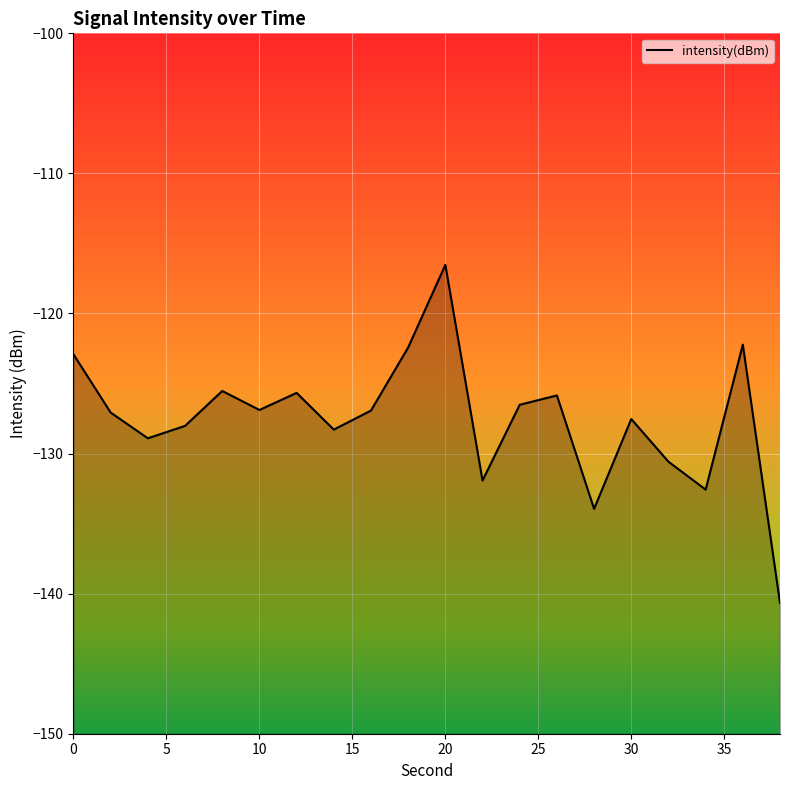

What is the difference between the second highest and second lowest values?

11.7